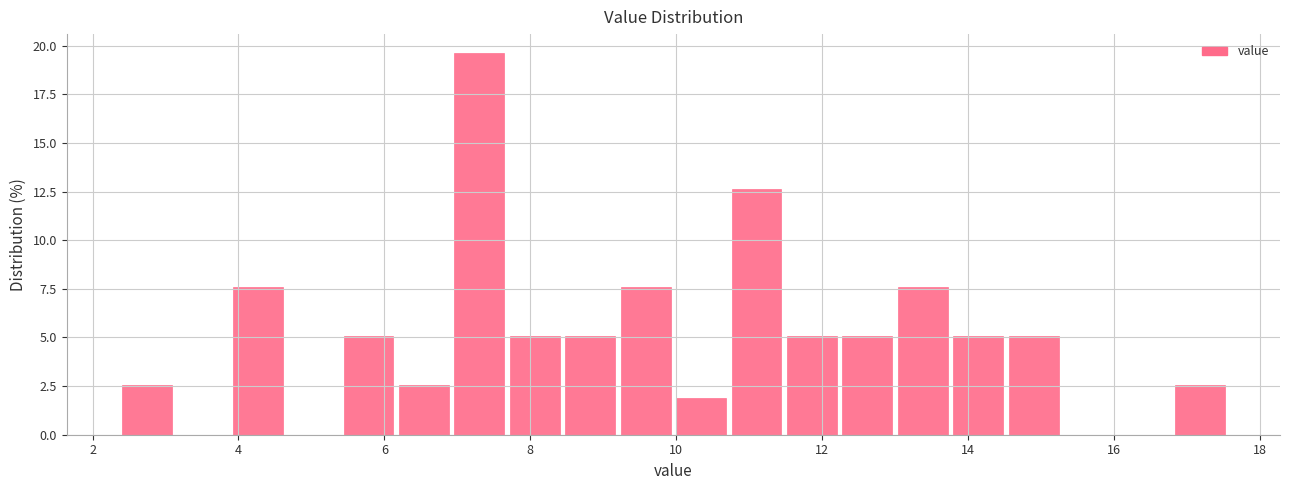

Read against the x-axis, roughly where is the centre of the tallest bar?

7.4